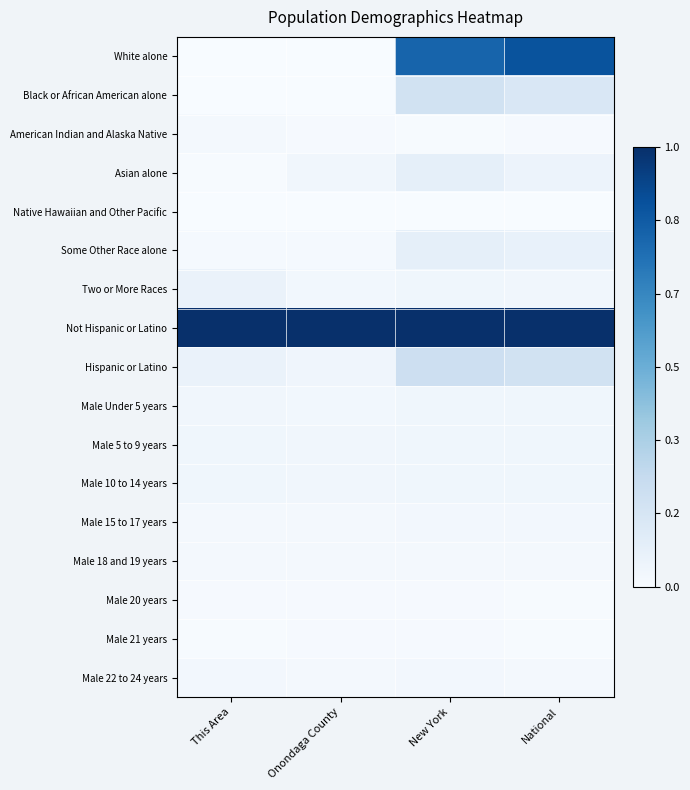

What is the spread (max minus min) of values at National?

1.0